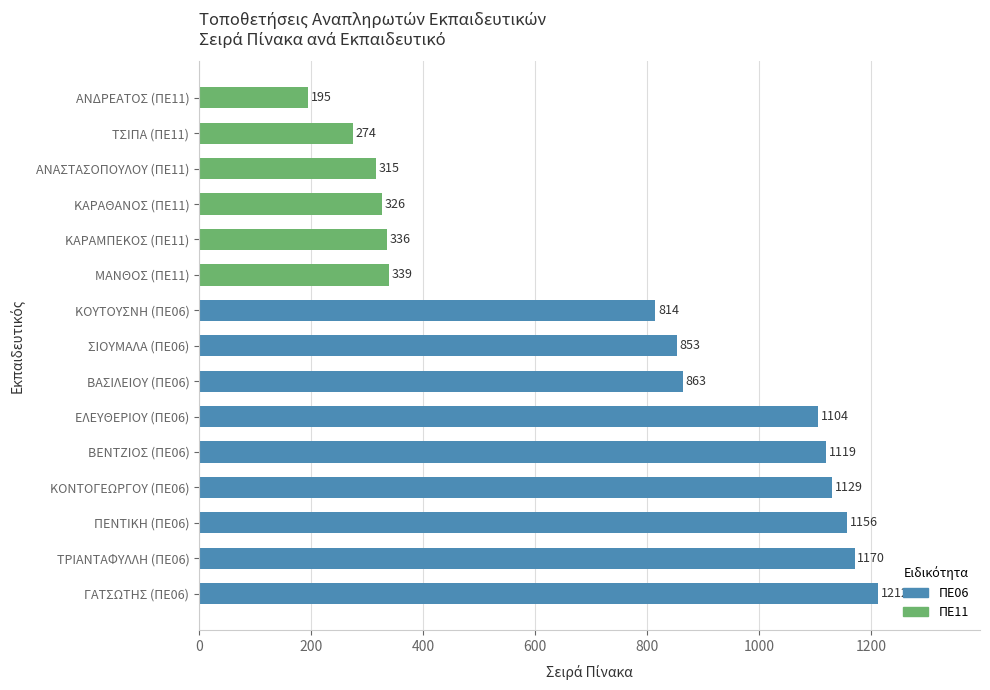

Reading bottom to top, list all the values displayed in this chart.

1212	1170	1156	1129	1119	1104	863	853	814	339	336	326	315	274	195